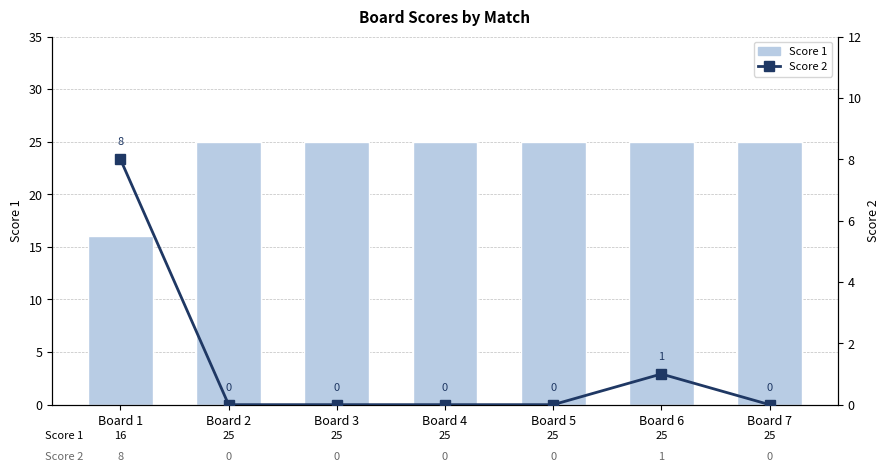

Reading left to right, extract all data points from this chart.

Score 1: Board 1=16	Board 2=25	Board 3=25	Board 4=25	Board 5=25	Board 6=25	Board 7=25
Score 2: Board 1=8	Board 2=0	Board 3=0	Board 4=0	Board 5=0	Board 6=1	Board 7=0